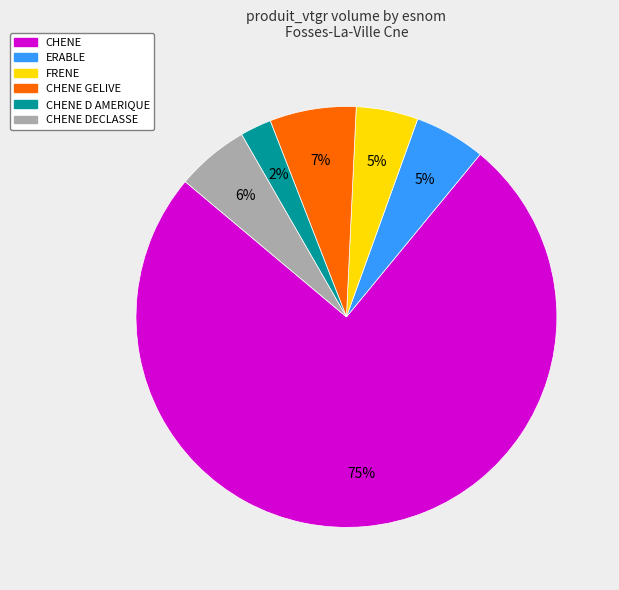

To the nearest percent, what is the difference between the largest and smallest slice percentages?

73%